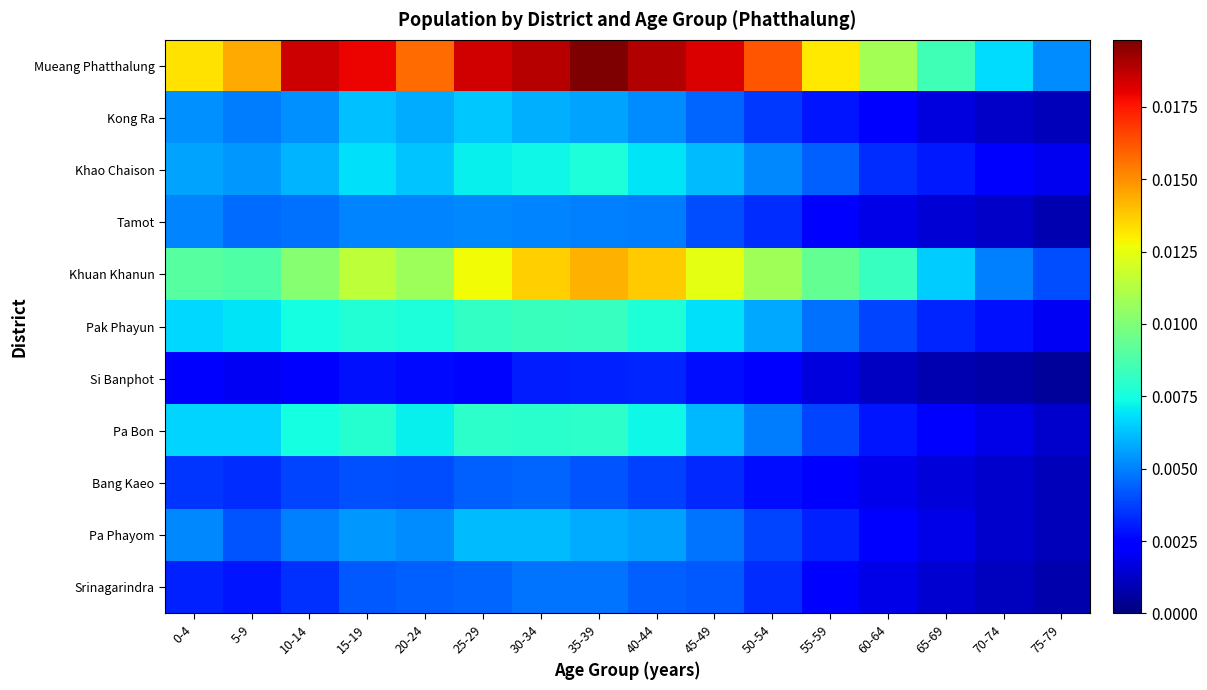

Reading left to right, list all the values displayed in this chart.

Mueang Phatthalung: 0-4=0.0	5-9=0.0	10-14=0.0	15-19=0.0	20-24=0.0	25-29=0.0	30-34=0.0	35-39=0.0	40-44=0.0	45-49=0.0	50-54=0.0	55-59=0.0	60-64=0.0	65-69=0.0	70-74=0.0	75-79=0.0
Kong Ra: 0-4=0.0	5-9=0.0	10-14=0.0	15-19=0.0	20-24=0.0	25-29=0.0	30-34=0.0	35-39=0.0	40-44=0.0	45-49=0.0	50-54=0.0	55-59=0.0	60-64=0.0	65-69=0.0	70-74=0.0	75-79=0.0
Khao Chaison: 0-4=0.0	5-9=0.0	10-14=0.0	15-19=0.0	20-24=0.0	25-29=0.0	30-34=0.0	35-39=0.0	40-44=0.0	45-49=0.0	50-54=0.0	55-59=0.0	60-64=0.0	65-69=0.0	70-74=0.0	75-79=0.0
Tamot: 0-4=0.0	5-9=0.0	10-14=0.0	15-19=0.0	20-24=0.0	25-29=0.0	30-34=0.0	35-39=0.0	40-44=0.0	45-49=0.0	50-54=0.0	55-59=0.0	60-64=0.0	65-69=0.0	70-74=0.0	75-79=0.0
Khuan Khanun: 0-4=0.0	5-9=0.0	10-14=0.0	15-19=0.0	20-24=0.0	25-29=0.0	30-34=0.0	35-39=0.0	40-44=0.0	45-49=0.0	50-54=0.0	55-59=0.0	60-64=0.0	65-69=0.0	70-74=0.0	75-79=0.0
Pak Phayun: 0-4=0.0	5-9=0.0	10-14=0.0	15-19=0.0	20-24=0.0	25-29=0.0	30-34=0.0	35-39=0.0	40-44=0.0	45-49=0.0	50-54=0.0	55-59=0.0	60-64=0.0	65-69=0.0	70-74=0.0	75-79=0.0
Si Banphot: 0-4=0.0	5-9=0.0	10-14=0.0	15-19=0.0	20-24=0.0	25-29=0.0	30-34=0.0	35-39=0.0	40-44=0.0	45-49=0.0	50-54=0.0	55-59=0.0	60-64=0.0	65-69=0.0	70-74=0.0	75-79=0.0
Pa Bon: 0-4=0.0	5-9=0.0	10-14=0.0	15-19=0.0	20-24=0.0	25-29=0.0	30-34=0.0	35-39=0.0	40-44=0.0	45-49=0.0	50-54=0.0	55-59=0.0	60-64=0.0	65-69=0.0	70-74=0.0	75-79=0.0
Bang Kaeo: 0-4=0.0	5-9=0.0	10-14=0.0	15-19=0.0	20-24=0.0	25-29=0.0	30-34=0.0	35-39=0.0	40-44=0.0	45-49=0.0	50-54=0.0	55-59=0.0	60-64=0.0	65-69=0.0	70-74=0.0	75-79=0.0
Pa Phayom: 0-4=0.0	5-9=0.0	10-14=0.0	15-19=0.0	20-24=0.0	25-29=0.0	30-34=0.0	35-39=0.0	40-44=0.0	45-49=0.0	50-54=0.0	55-59=0.0	60-64=0.0	65-69=0.0	70-74=0.0	75-79=0.0
Srinagarindra: 0-4=0.0	5-9=0.0	10-14=0.0	15-19=0.0	20-24=0.0	25-29=0.0	30-34=0.0	35-39=0.0	40-44=0.0	45-49=0.0	50-54=0.0	55-59=0.0	60-64=0.0	65-69=0.0	70-74=0.0	75-79=0.0